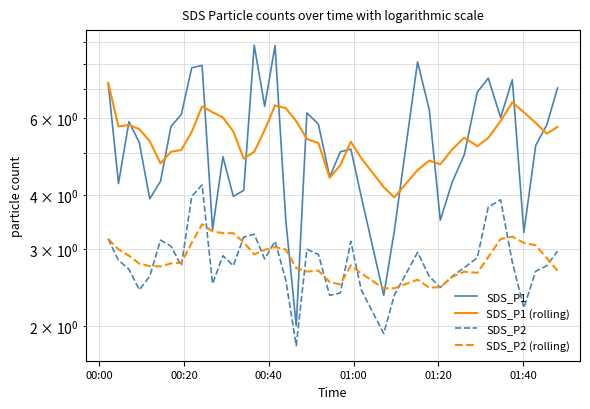

Rank the series by their maximum value, from lowest to highest.

SDS_P2 (rolling), SDS_P2, SDS_P1 (rolling), SDS_P1